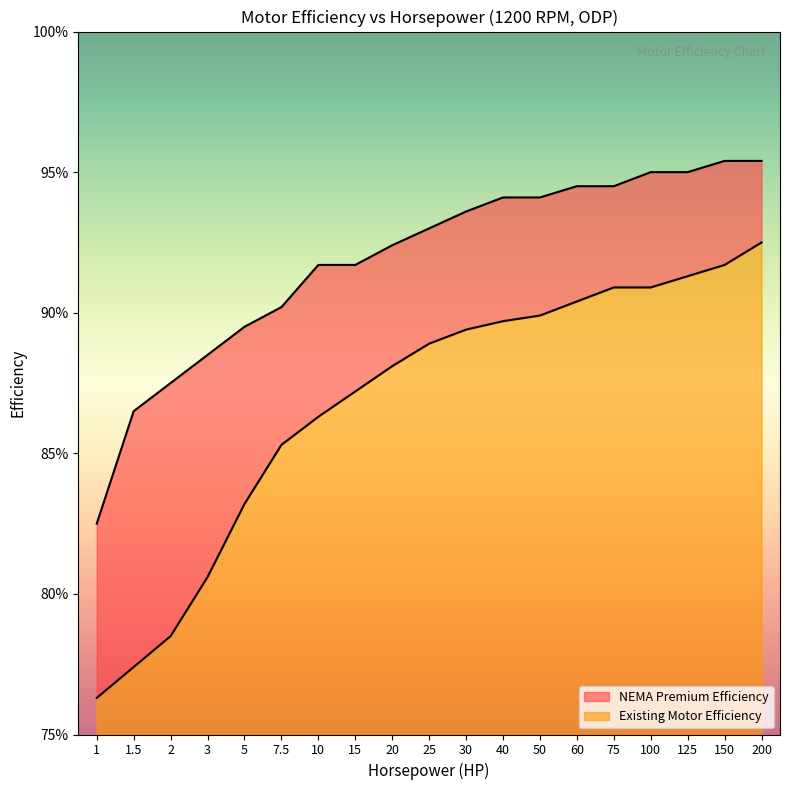

List the series in order of their overall mean, lowest first.

Existing Motor Efficiency, NEMA Premium Efficiency